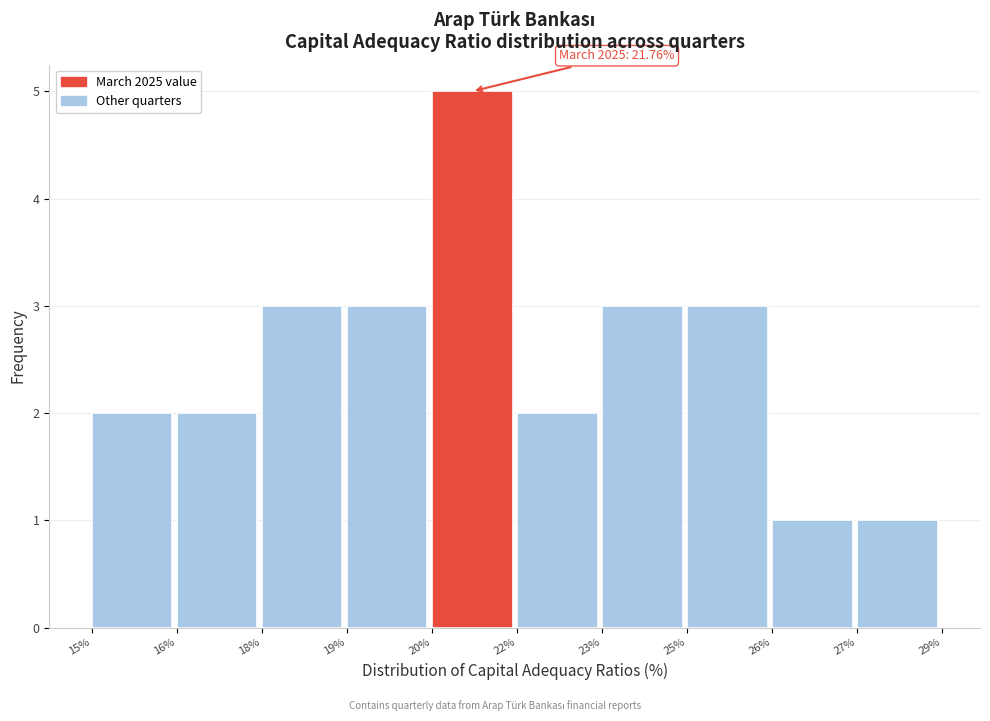

Reading left to right, extract all data points from this chart.

2	2	3	3	5	2	3	3	1	1